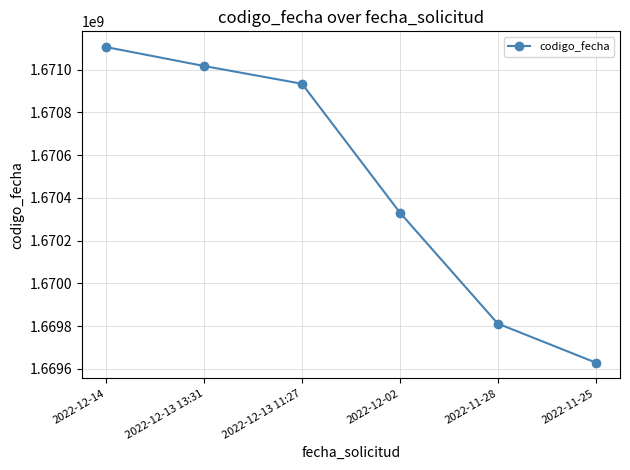

At which label is the value closest to 1670367312?

2022-12-02